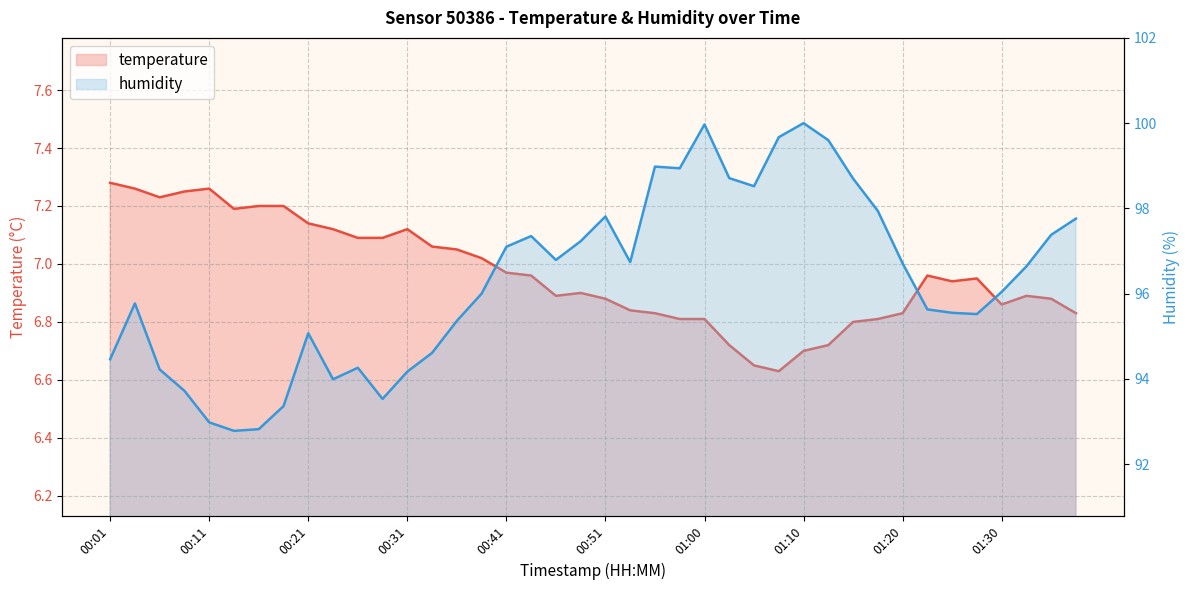

How many interior local peaks does the humidity series have?

8